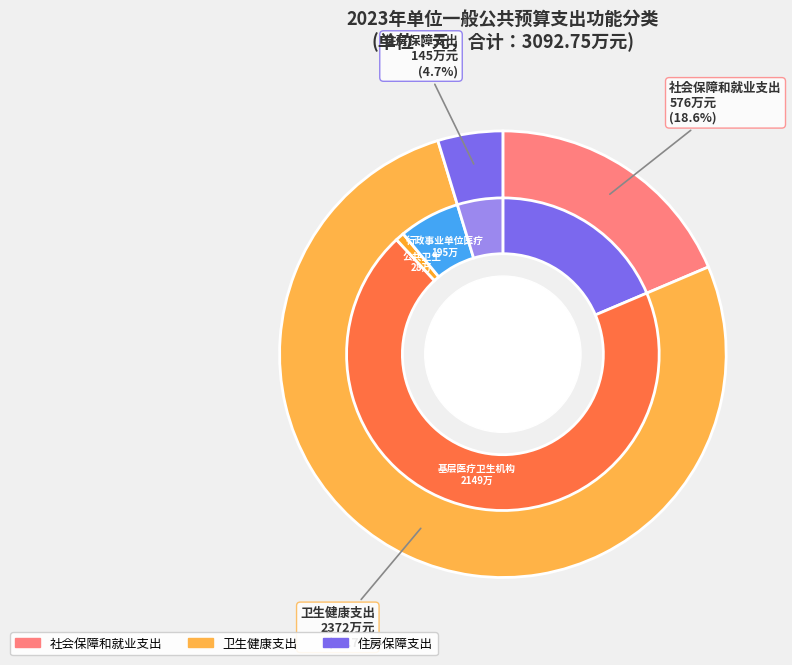

How many segments does this pie chart have?

3